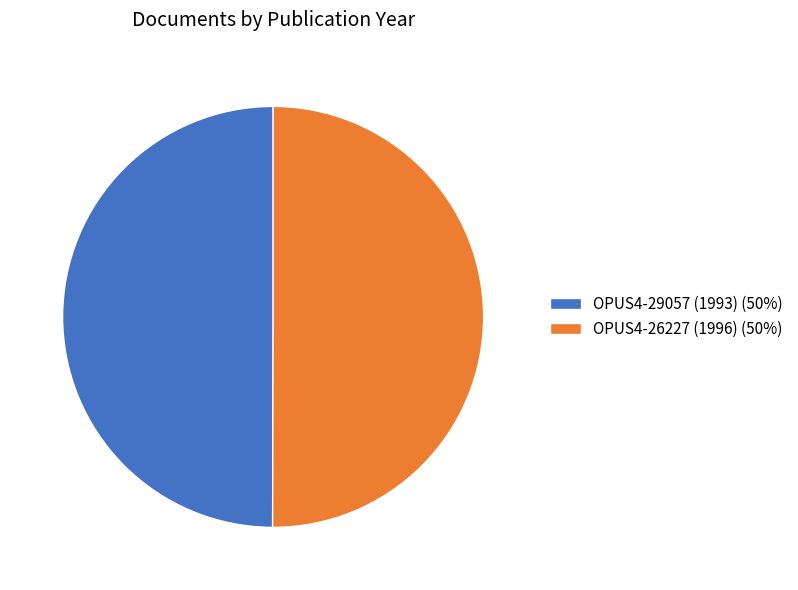

Is it true that OPUS4-29057 (1993) is 50% of the pie?

True